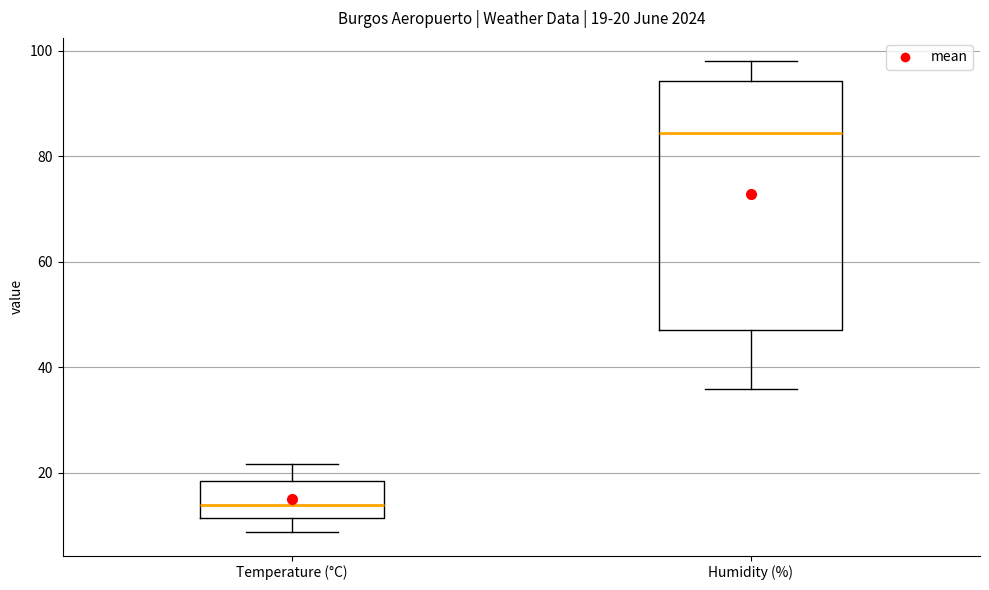

Which box is the tallest, from its lower edge to its upper edge?

Humidity (%)